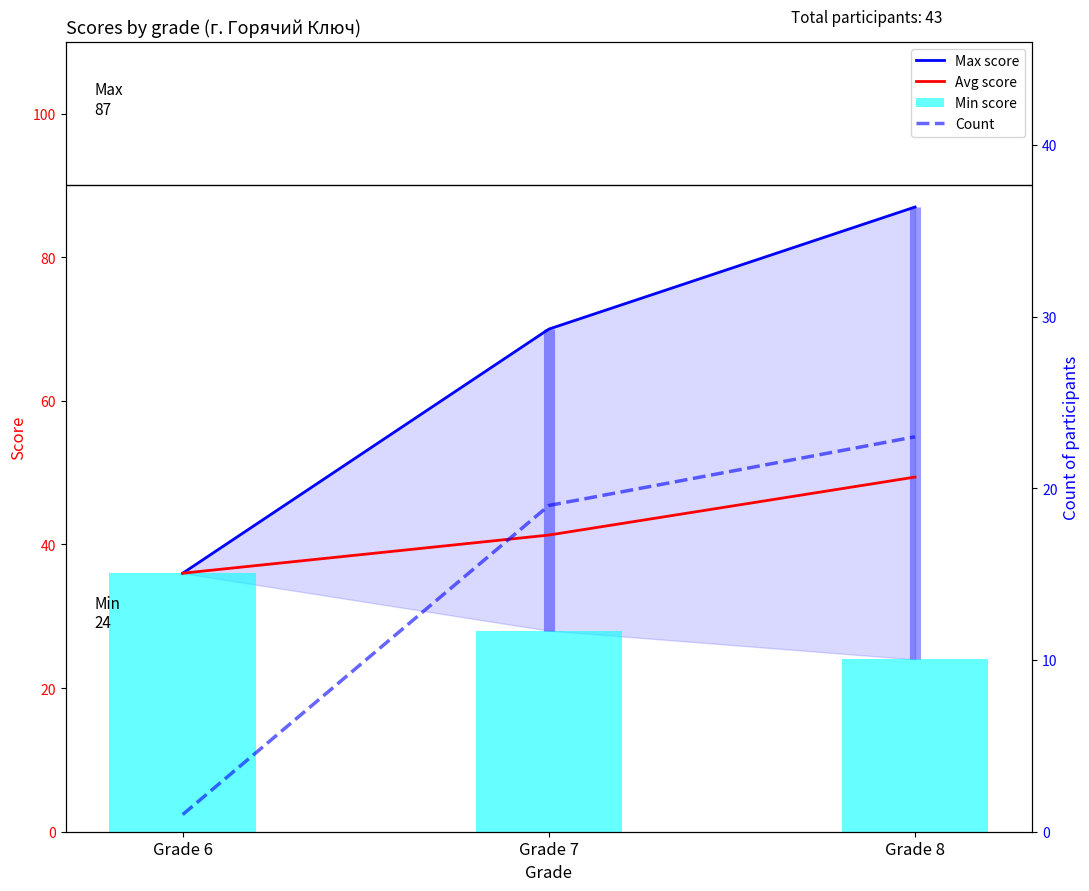

How many groups of bars are there?

3